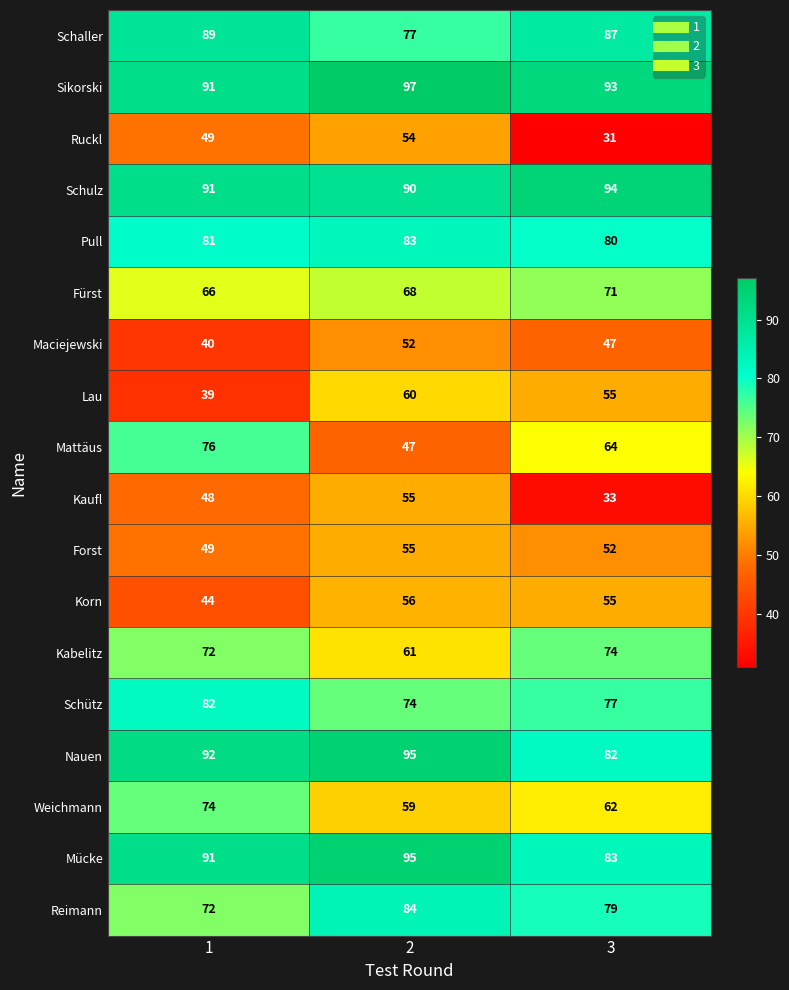

What is the spread (max minus min) of values at 2?

50